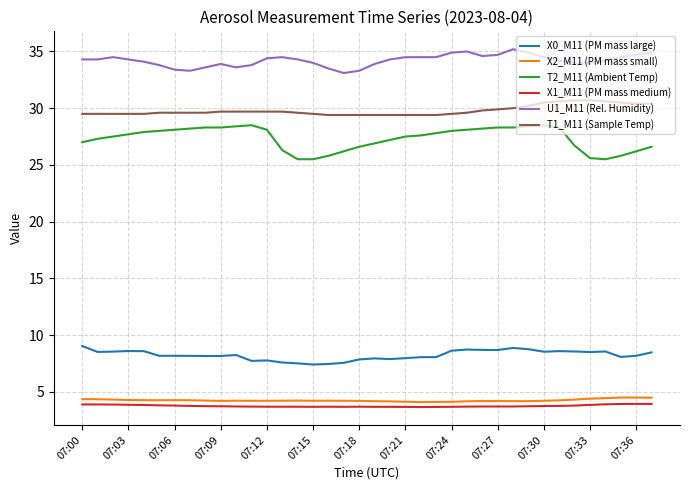

Which series has the largest range (max minus min)?

T2_M11 (Ambient Temp)